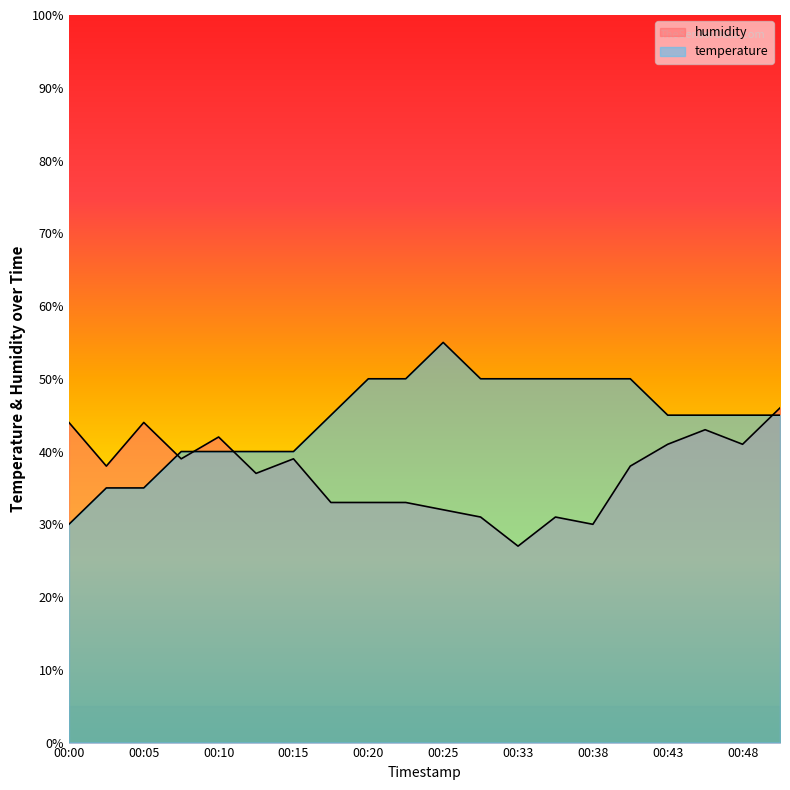

At which category does humidity reach its first local valley?

00:03